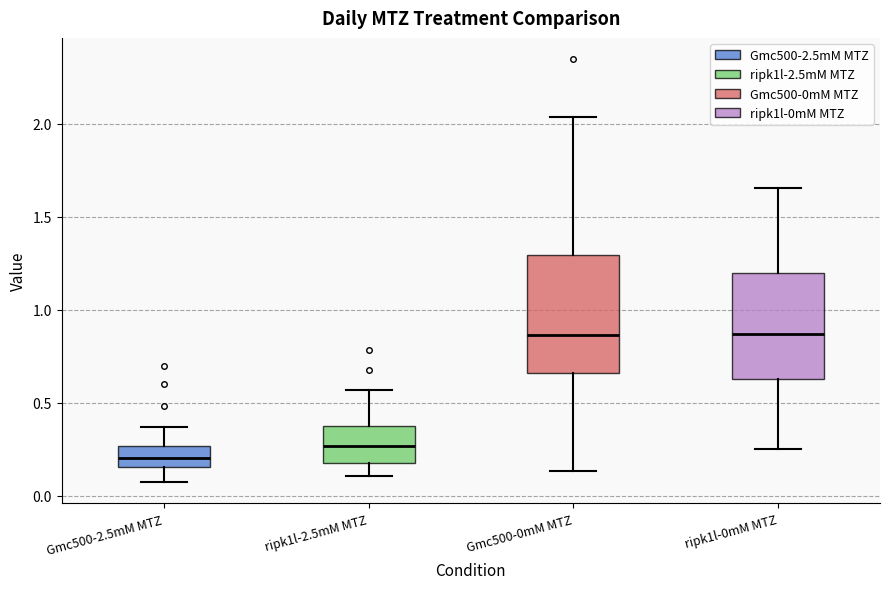

Which box is the tallest, from its lower edge to its upper edge?

Gmc500-0mM MTZ